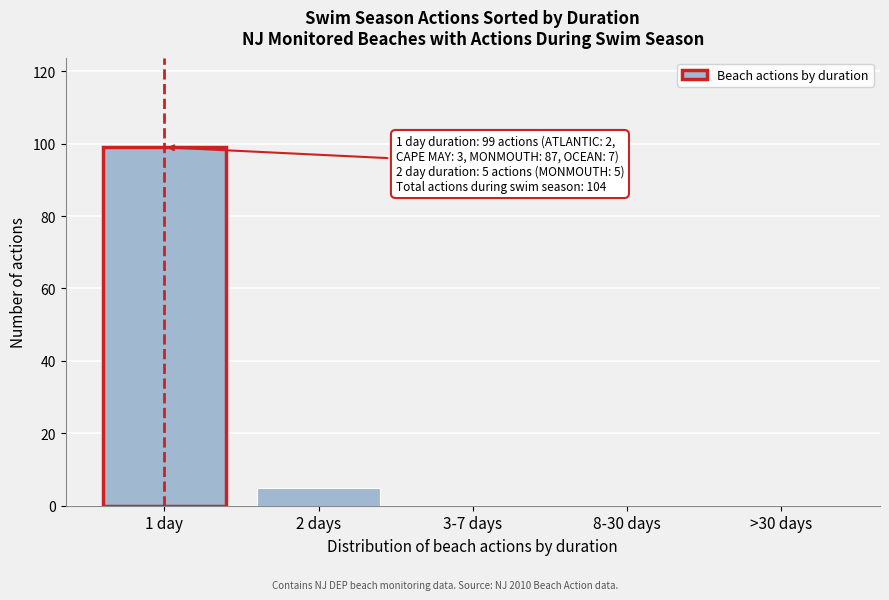

Reading left to right, list all the values displayed in this chart.

1 day=99	2 days=5	3-7 days=0	8-30 days=0	>30 days=0